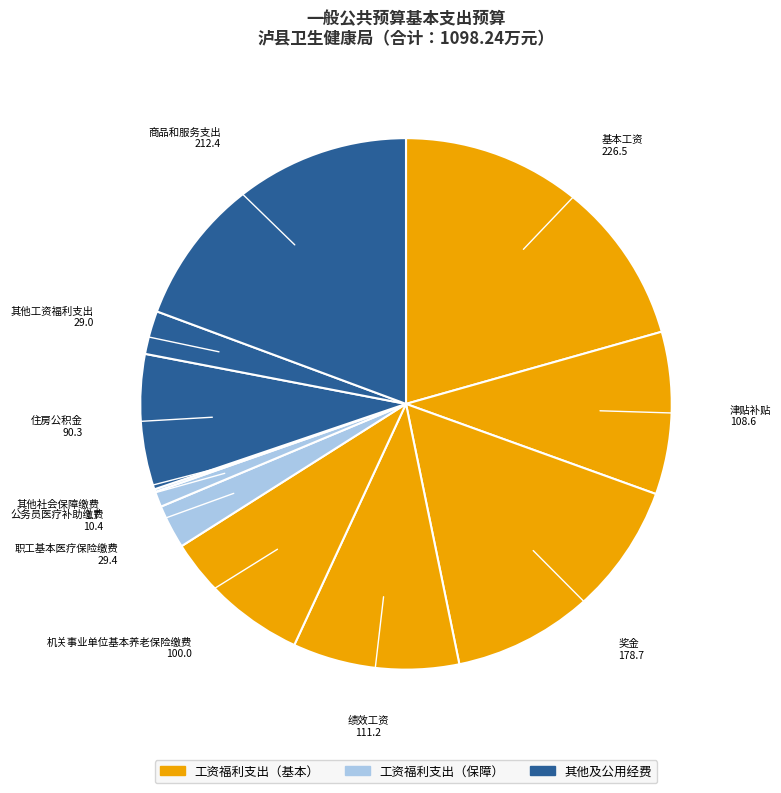

Which slice is the smallest?

其他社会保障缴费